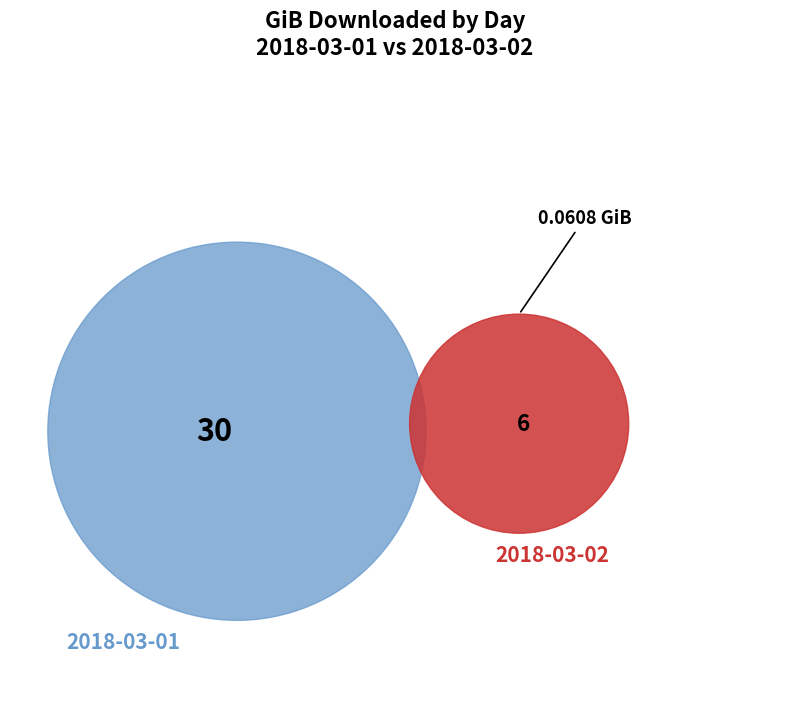

Which has a higher value, 2018-03-01 or 2018-03-02?

2018-03-01